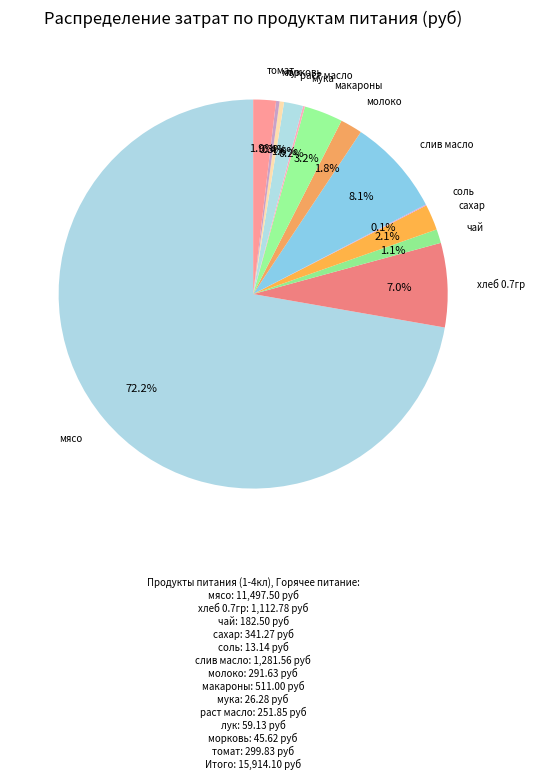

To the nearest percent, what is the average slice percentage?

8%